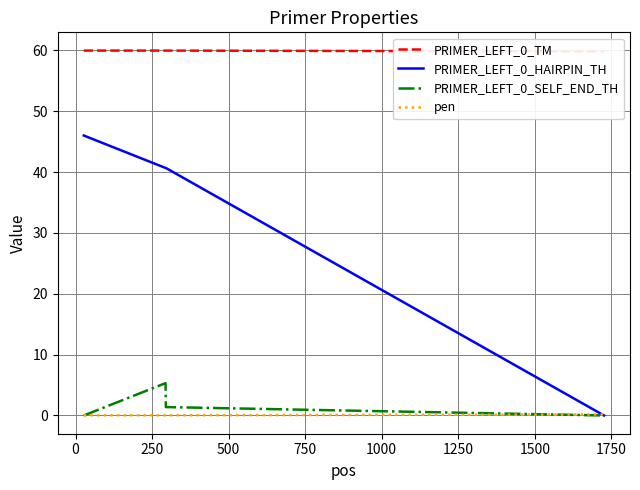

What is the value of the PRIMER_LEFT_0_TM point at the 3rd from the left?

60.0